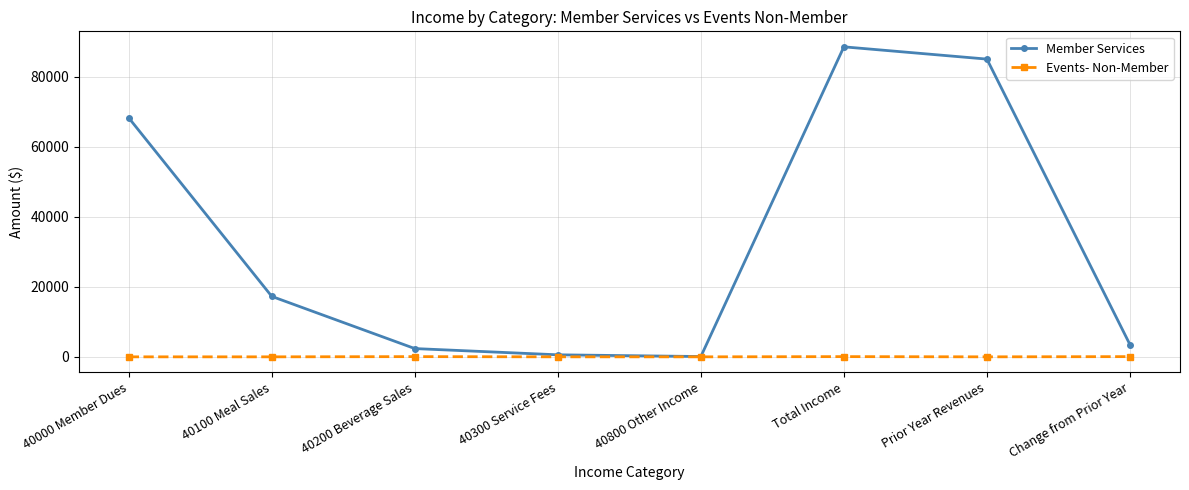

What is the lowest value of the Member Services series?

84